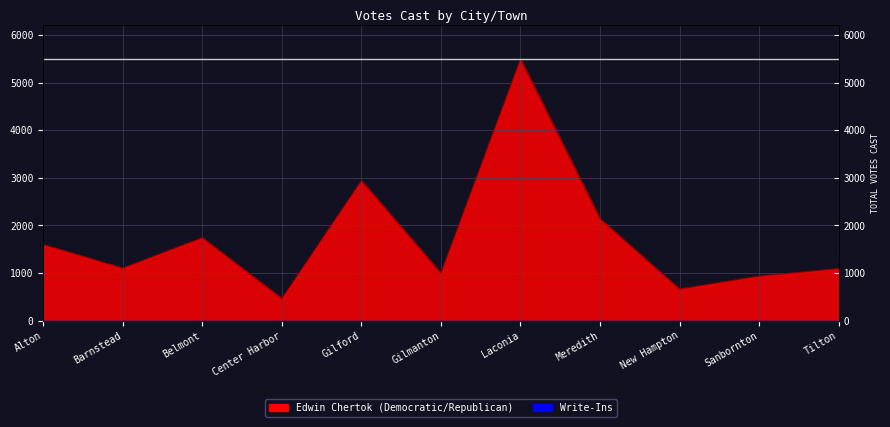

What is the average value?

1741